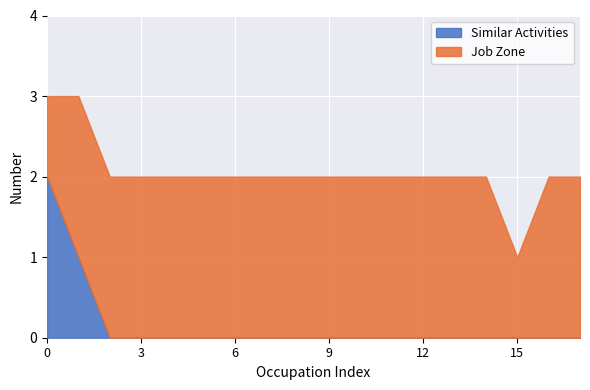

Is it true that Similar Activities equals -1 at Helpers--Installation?

False